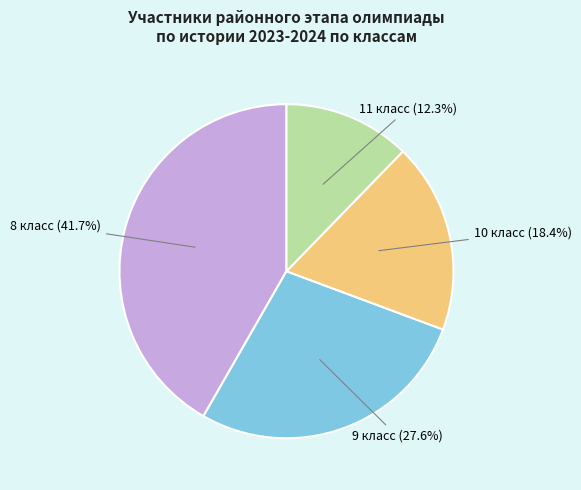

What is the total percentage of 8 класс and 9 класс?

69.3%